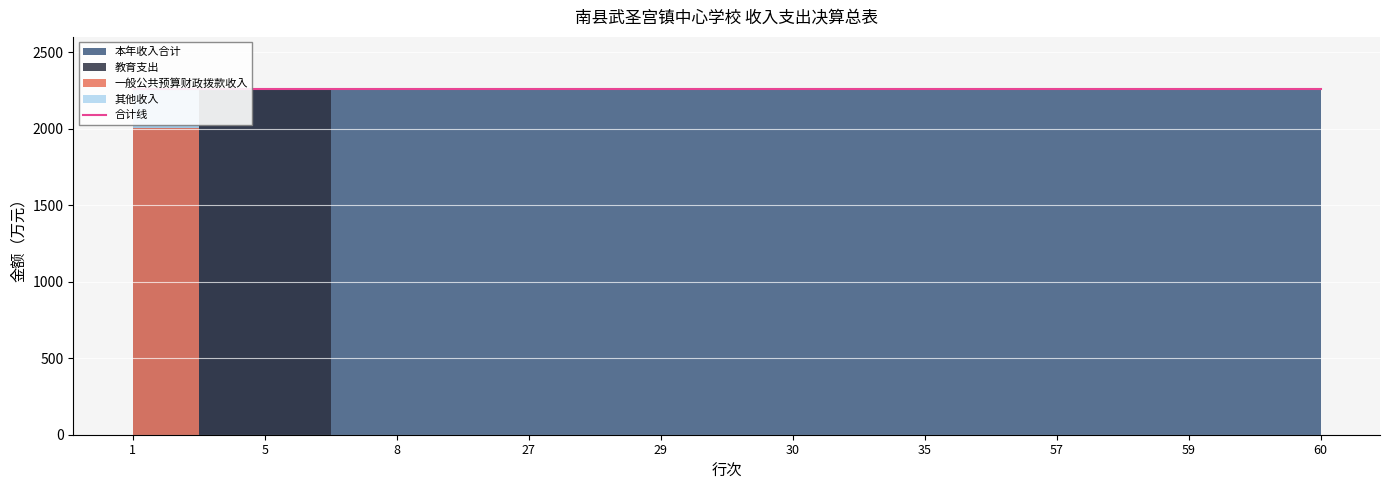

After their last crossing, which series has the higher values: 其他收入 or 教育支出?

教育支出